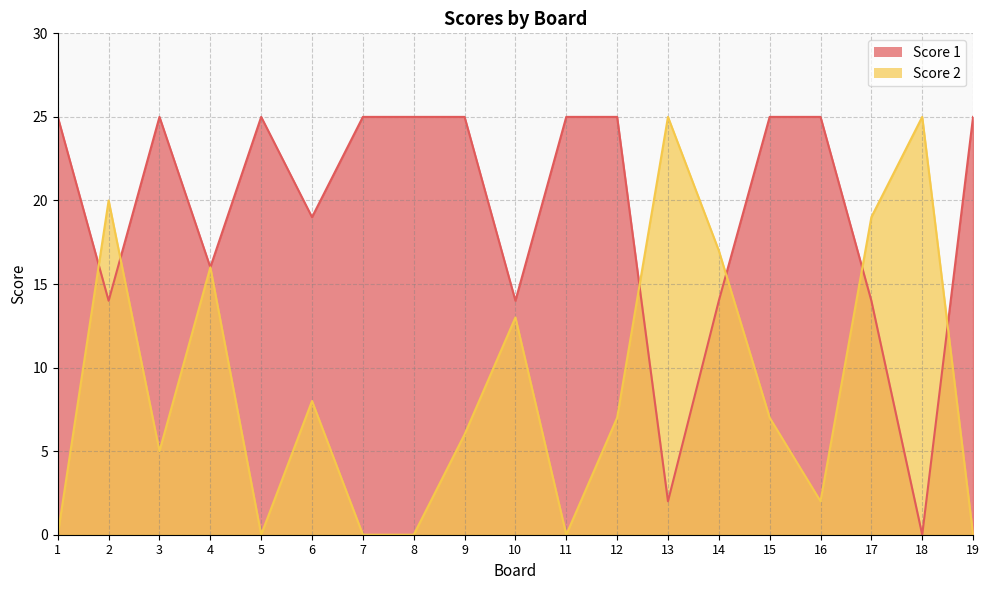

What is the value of the Score 2 point at the 18th from the left?

25